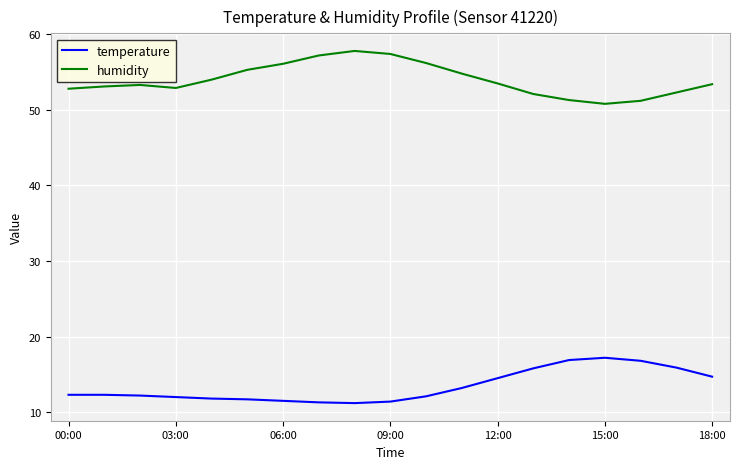

What is the highest value of the temperature series?

17.2